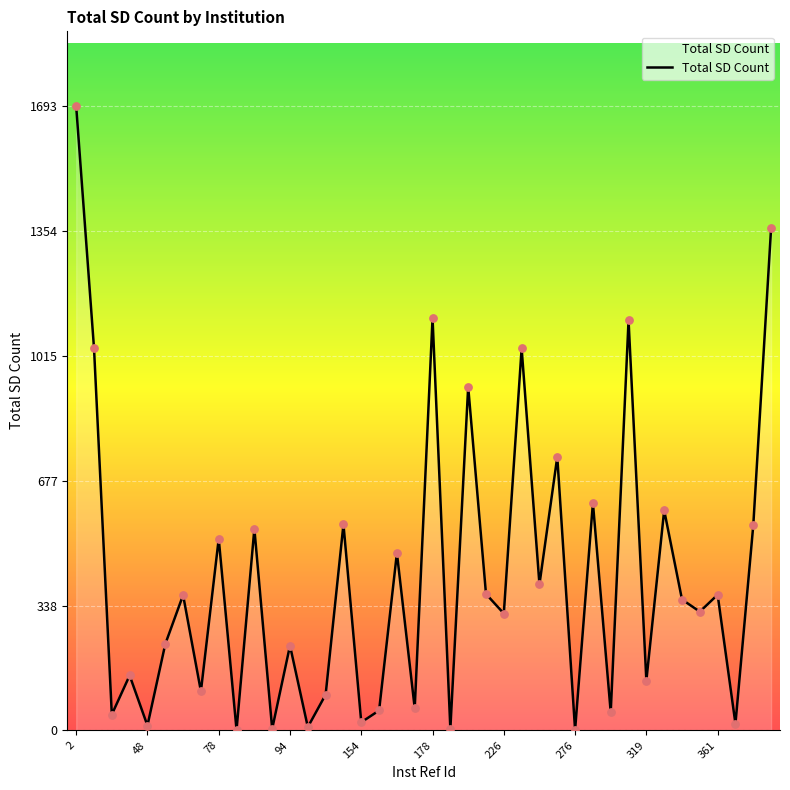

What is the difference between the maximum and minimum values?

1692